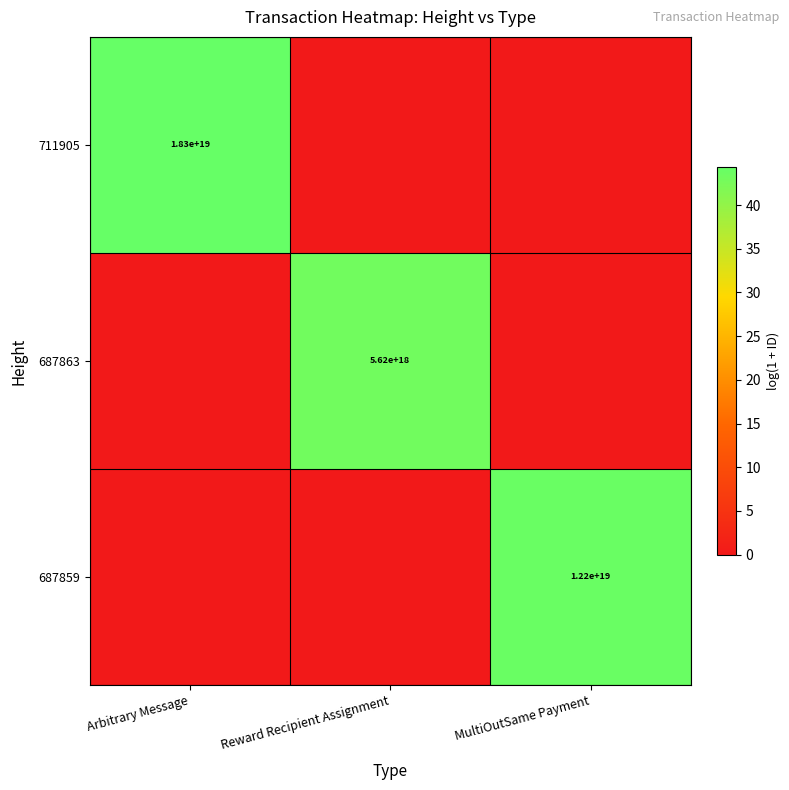

True or false: 711905 has a value of 9607461018395617280 at Arbitrary Message.

False